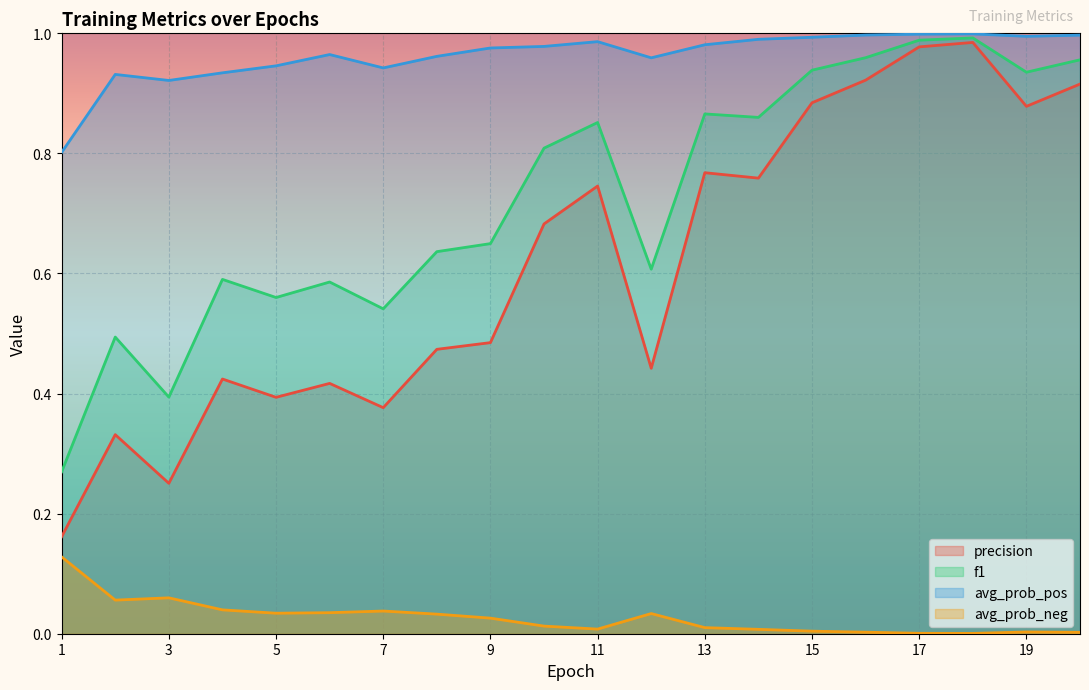

What is the difference between the highest and lowest values at 14?

1.0